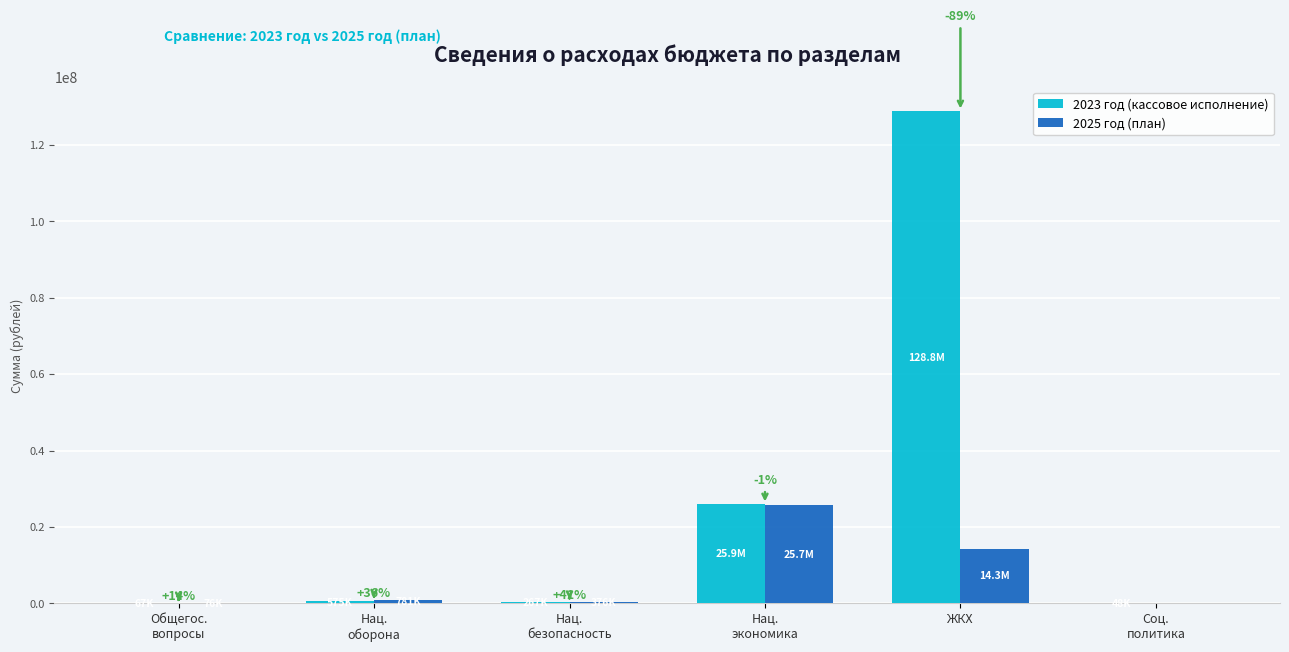

What are all the series names shown in the legend?

2023 год (кассовое исполнение), 2025 год (план)